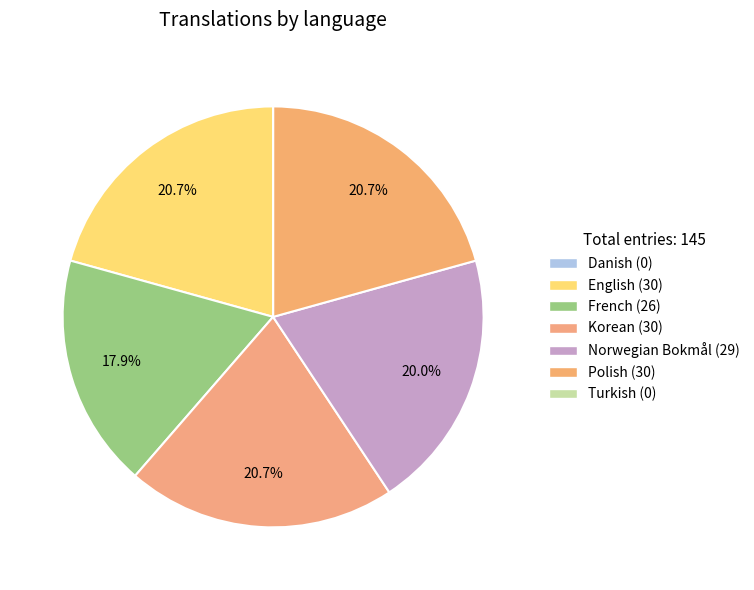

What percentage do English and French together represent?

38.6%